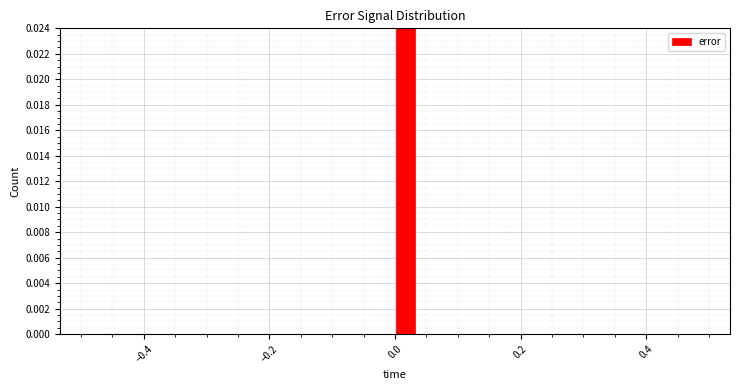

Read against the x-axis, roughly where is the centre of the tallest bar?

0.02